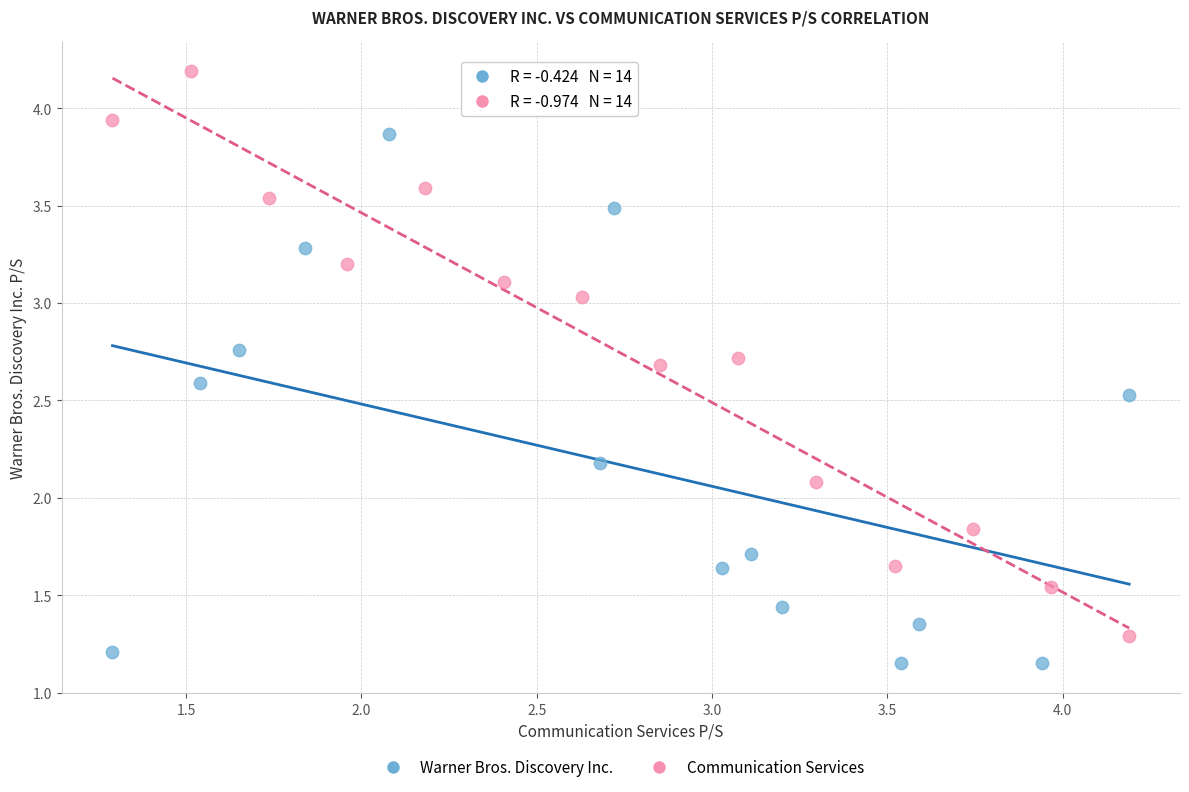

Which series contains the lowest Y value?

Warner Bros. Discovery Inc.